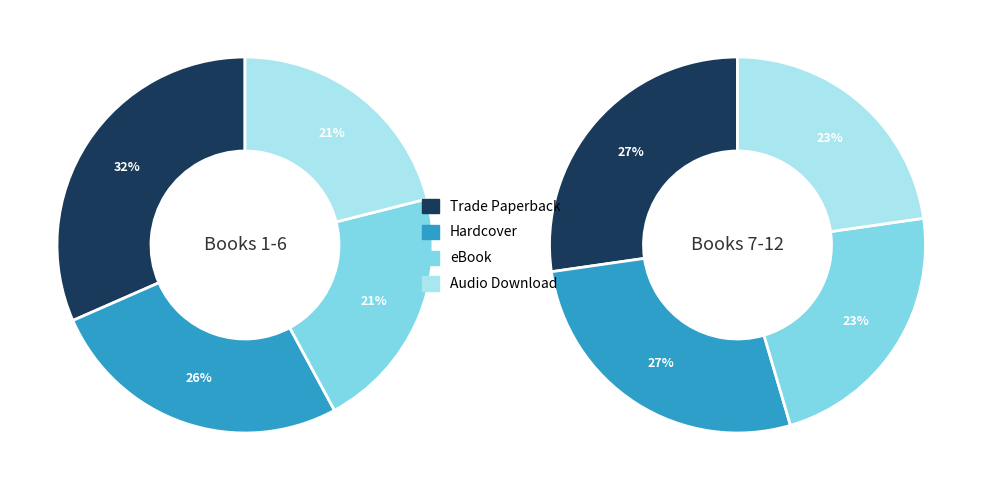

Which category has the smallest portion of the pie?

eBook